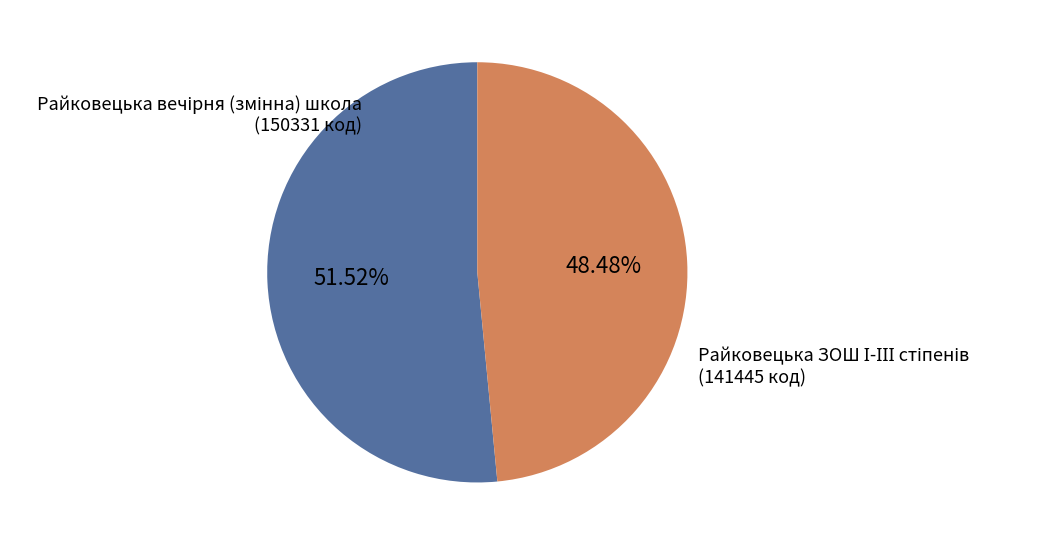

Does any single category account for the majority?

Yes